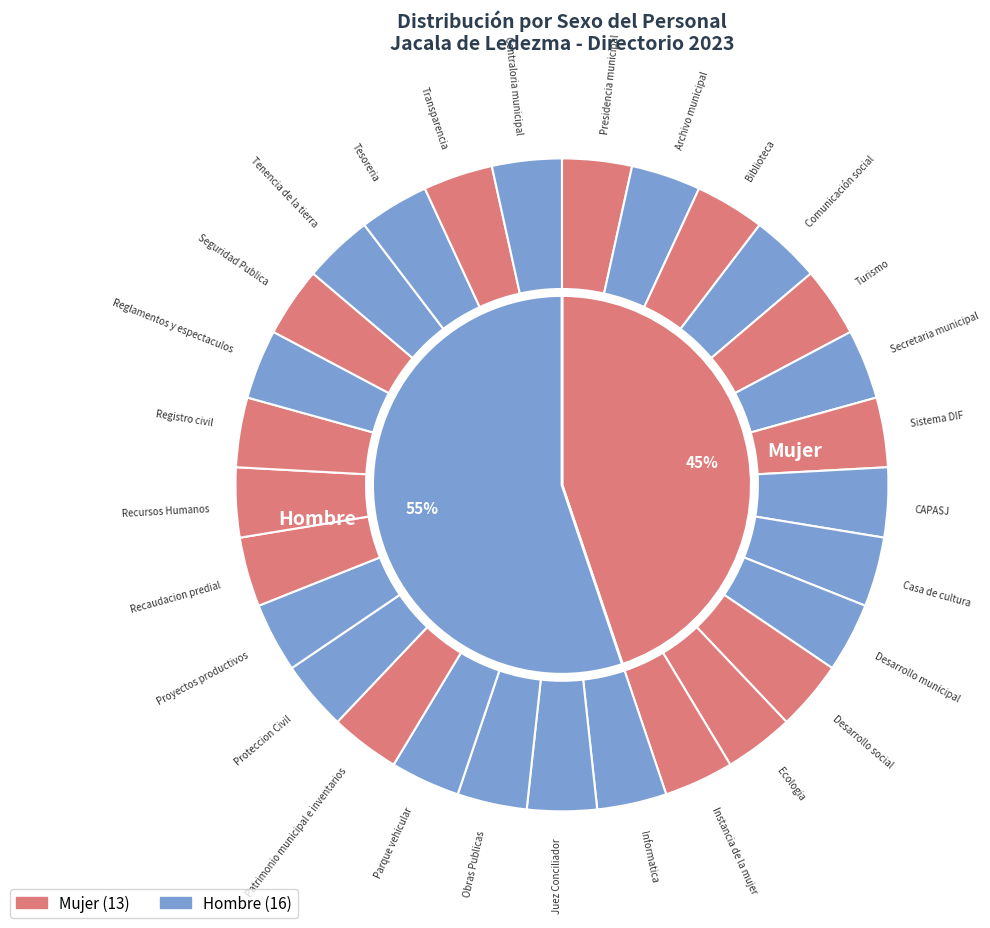

True or false: Mujer accounts for 45% of the total.

True